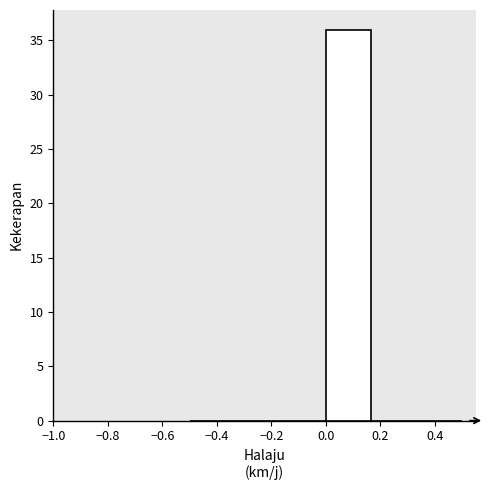

What is the height of the bar covering 0.00 to 0.16 on the x-axis? Neither the bar edges nor the heights are printed on the chart, so give them approximately, as read against the axes.

36